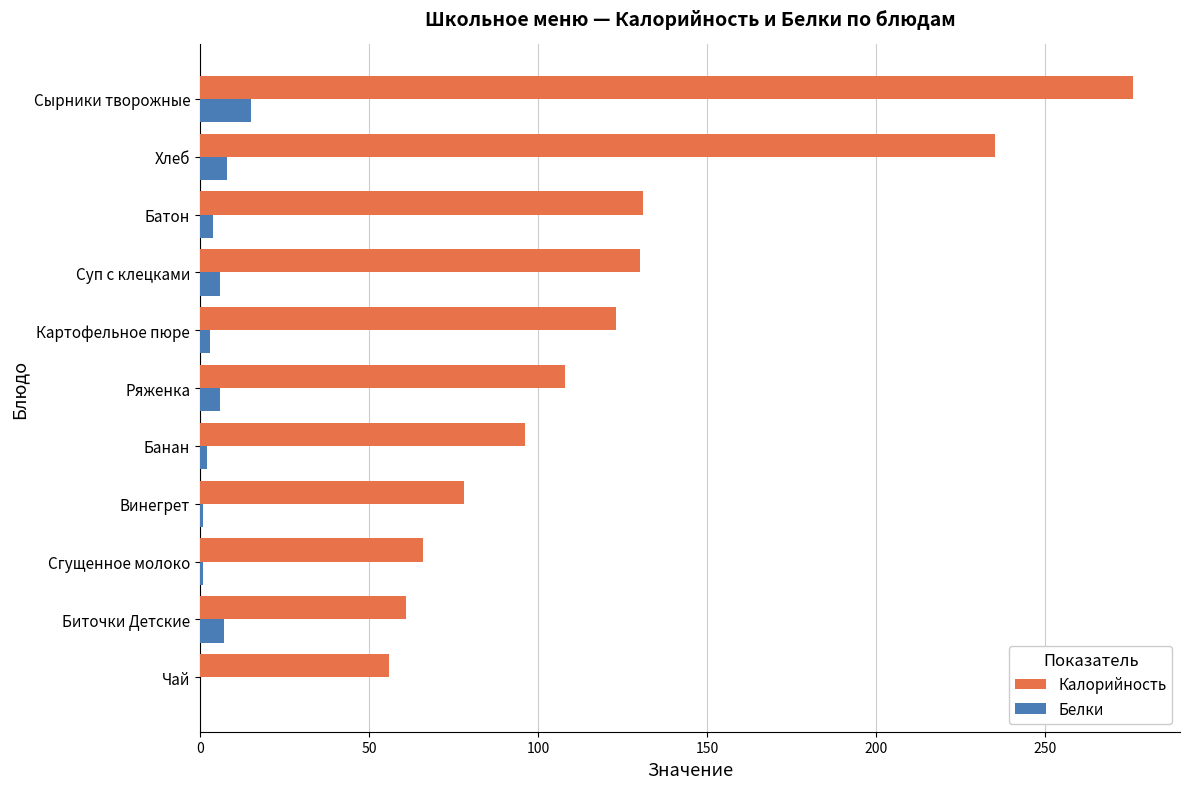

Which series has the largest total across all categories?

Калорийность